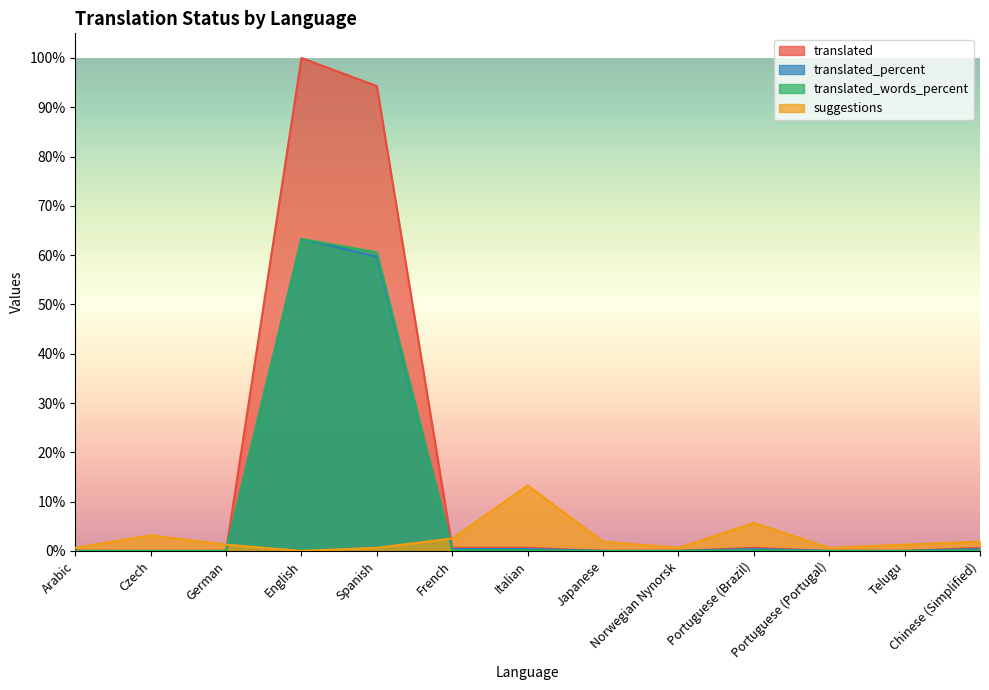

What are all the series names shown in the legend?

translated, translated_percent, translated_words_percent, suggestions